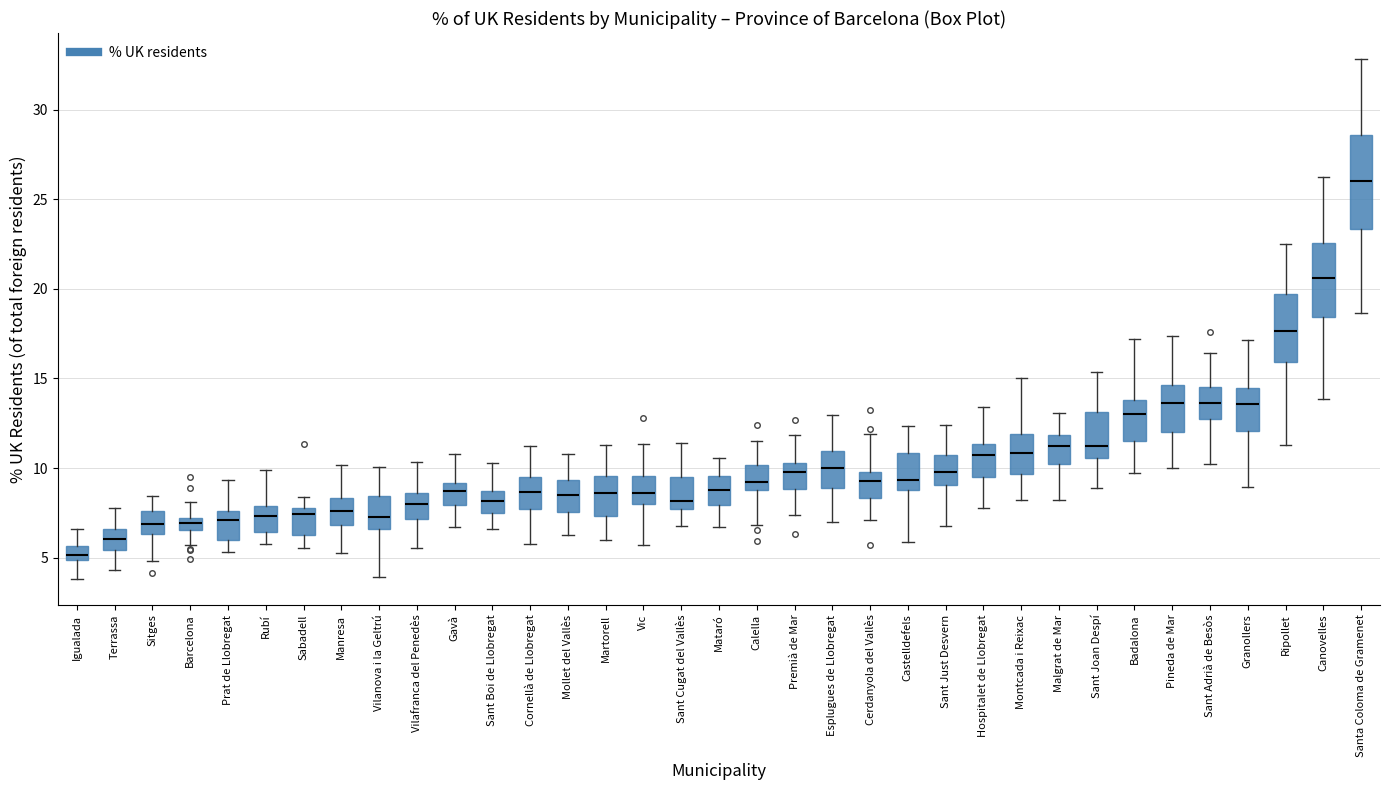

Which box has the highest median line?

Santa Coloma de Gramenet